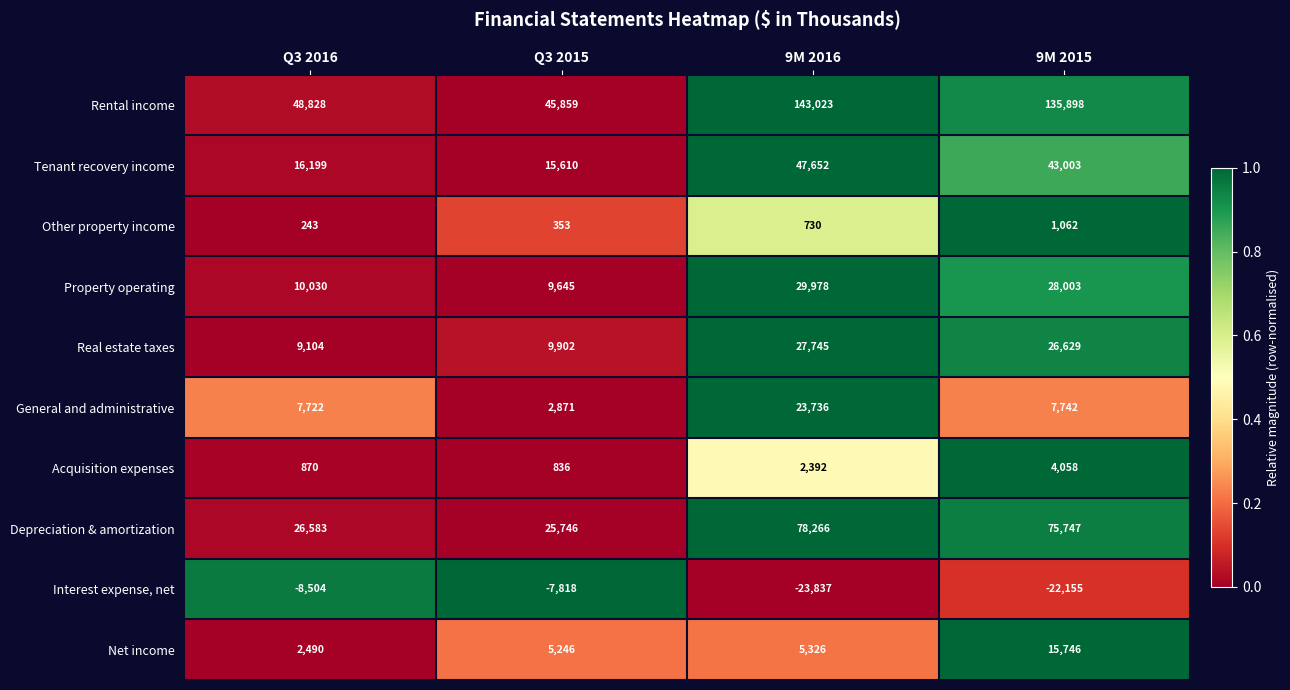

True or false: Tenant recovery income has a value of 5798 at Q3 2016.

False